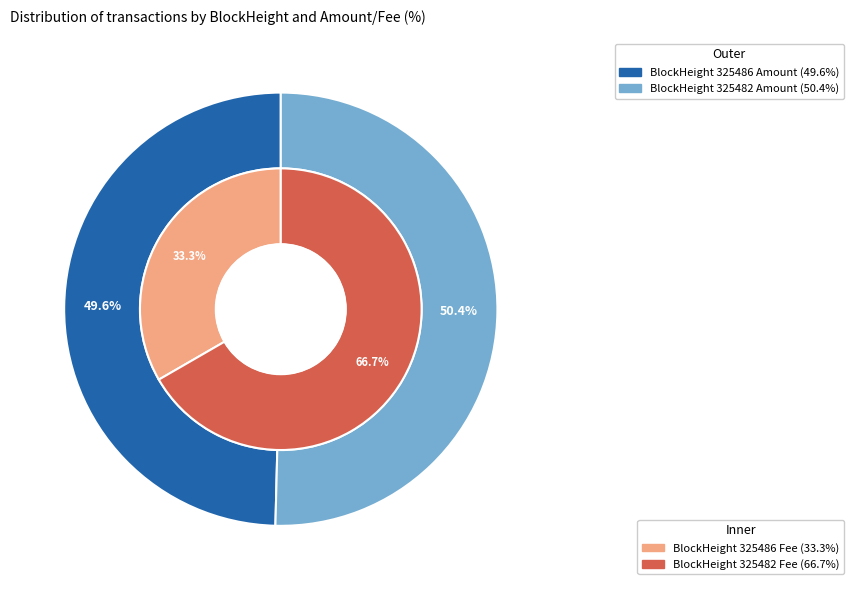

Which category has the smallest portion of the pie?

325486